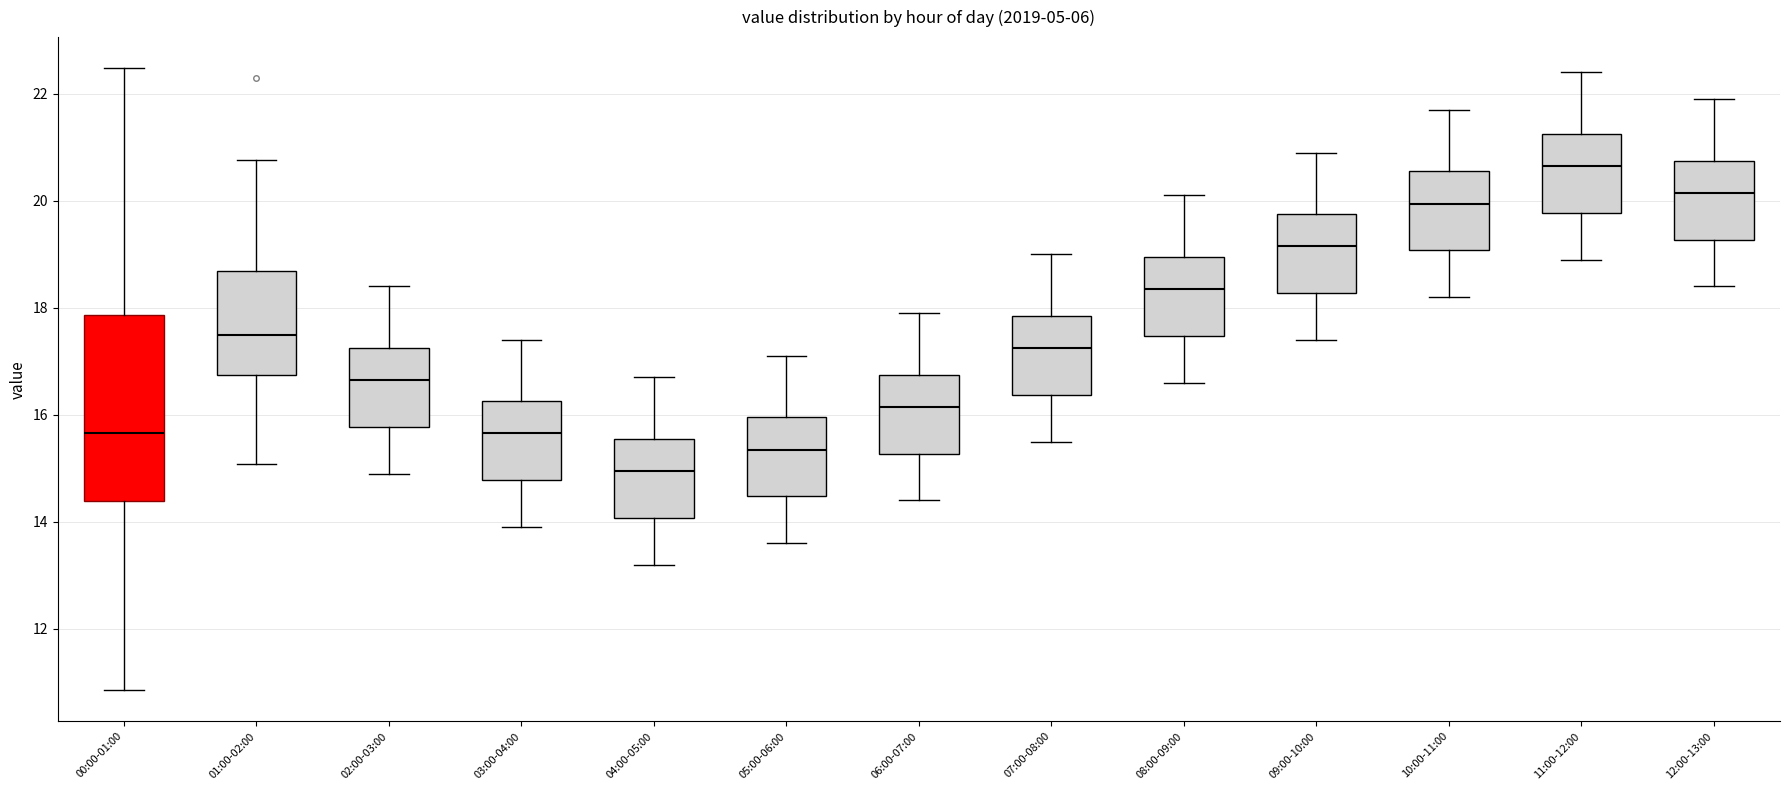

Reading left to right, read every box against the y-axis: the position of its median line, the range the box covers, and the ends of its whiskers. The values are not printed on the chart, so give them approximately, as read against the axis.

00:00-01:00: median 15.6, box 14.4 to 17.8, whiskers 10.8 to 22.4
01:00-02:00: median 17.6, box 16.8 to 18.6, whiskers 15.0 to 20.8
02:00-03:00: median 16.6, box 15.8 to 17.2, whiskers 15.0 to 18.4
03:00-04:00: median 15.6, box 14.8 to 16.2, whiskers 14.0 to 17.4
04:00-05:00: median 15.0, box 14.0 to 15.6, whiskers 13.2 to 16.8
05:00-06:00: median 15.4, box 14.4 to 16.0, whiskers 13.6 to 17.2
06:00-07:00: median 16.2, box 15.2 to 16.8, whiskers 14.4 to 18.0
07:00-08:00: median 17.2, box 16.4 to 17.8, whiskers 15.6 to 19.0
08:00-09:00: median 18.4, box 17.4 to 19.0, whiskers 16.6 to 20.2
09:00-10:00: median 19.2, box 18.2 to 19.8, whiskers 17.4 to 21.0
10:00-11:00: median 20.0, box 19.0 to 20.6, whiskers 18.2 to 21.8
11:00-12:00: median 20.6, box 19.8 to 21.2, whiskers 19.0 to 22.4
12:00-13:00: median 20.2, box 19.2 to 20.8, whiskers 18.4 to 22.0